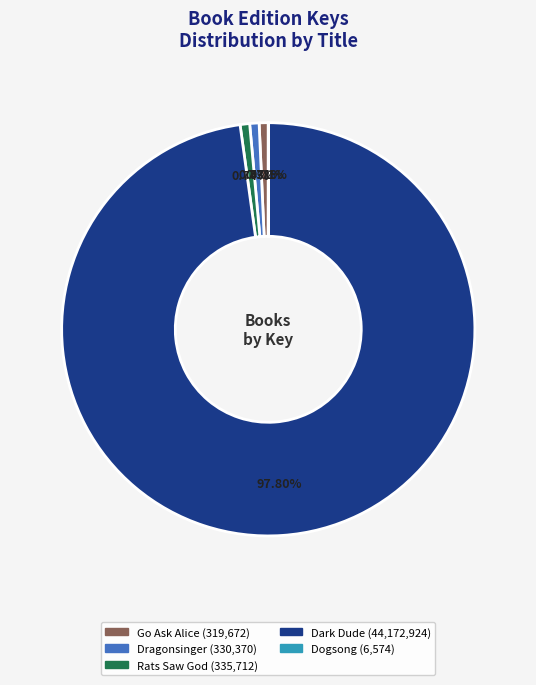

True or false: Rats Saw God accounts for 1% of the total.

True